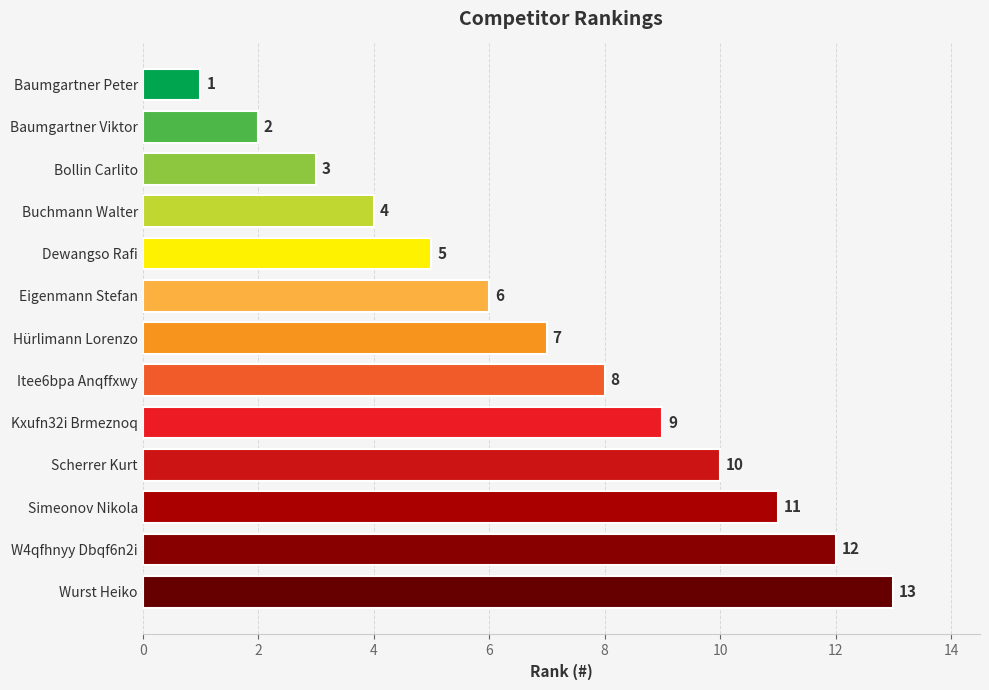

Read the value at W4qfhnyy Dbqf6n2i, to the nearest 10.

10